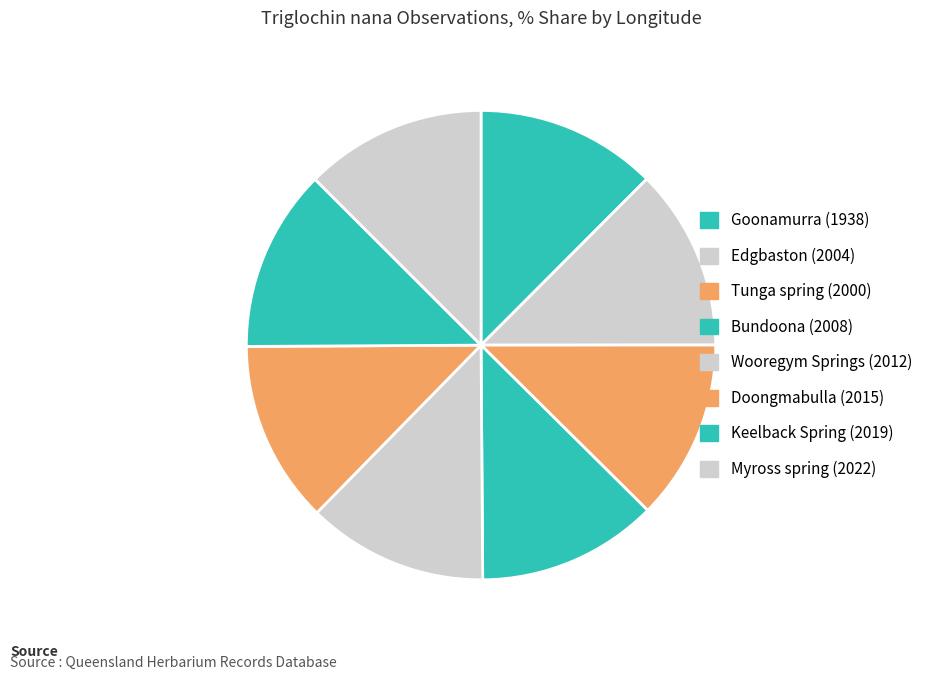

Is Tunga spring (2000) the majority of the pie?

No